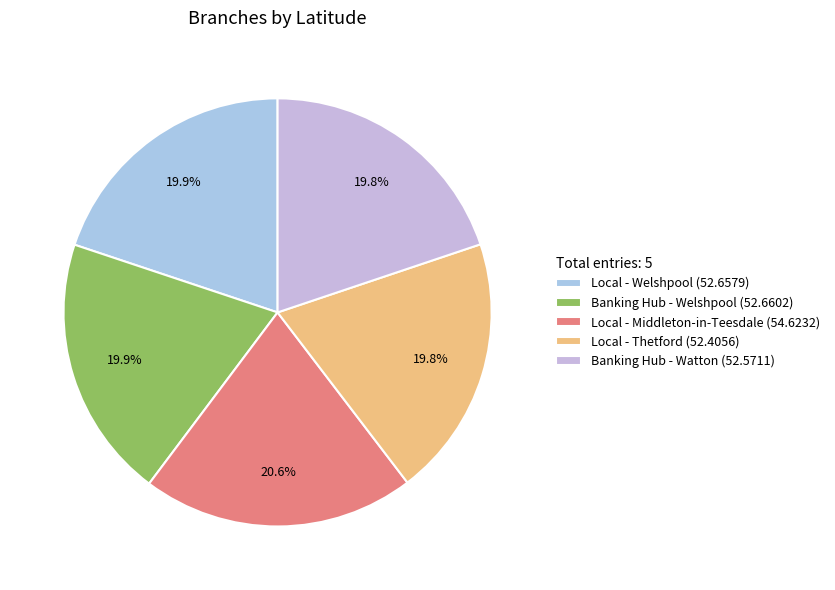

What percentage is the Local - Thetford slice, to the nearest percent?

20%